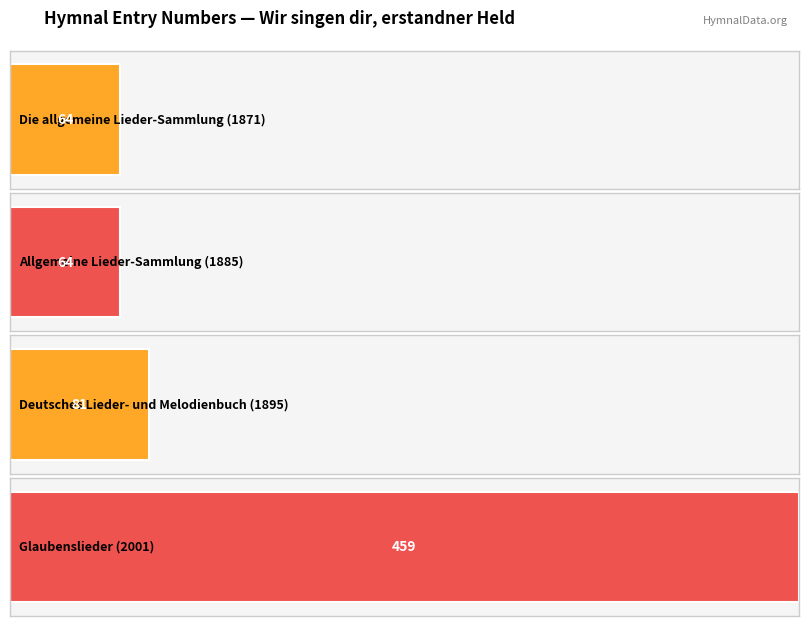

Reading left to right, transcribe all the data shown in this chart.

64	64	81	459